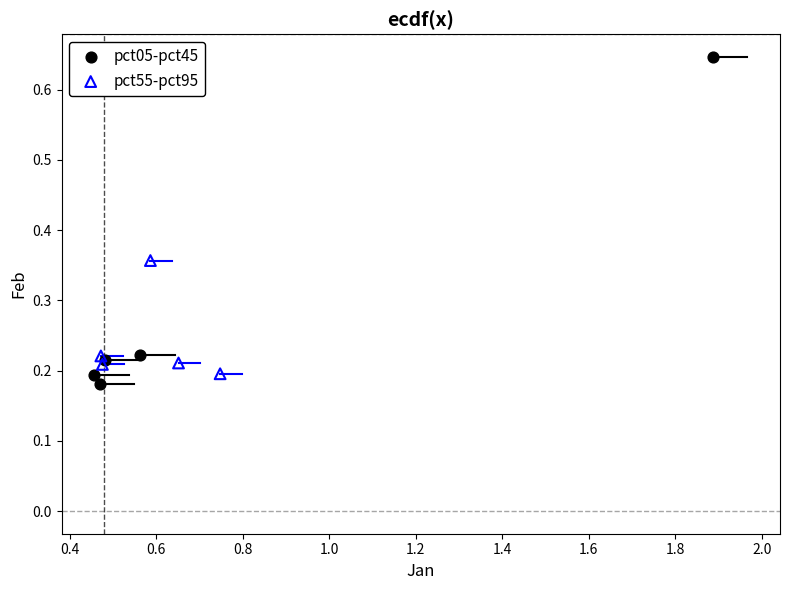

Which series contains the highest Y value?

pct05-pct45